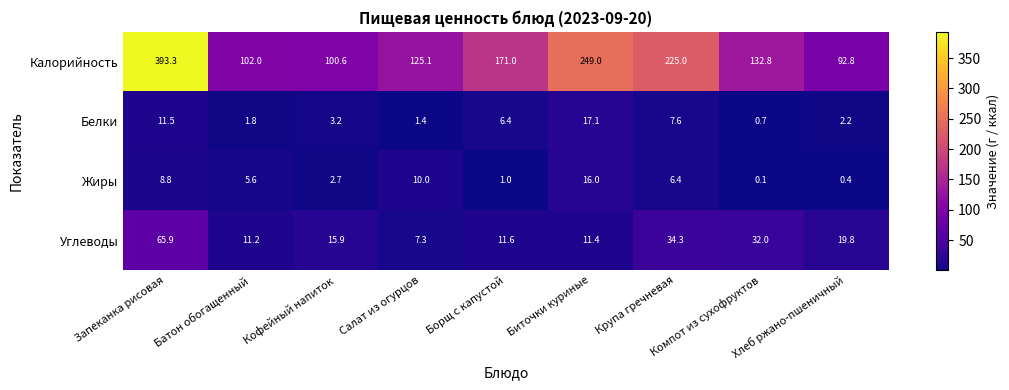

At Биточки куриные, list the series in order from largest to smallest.

Калорийность, Белки, Жиры, Углеводы